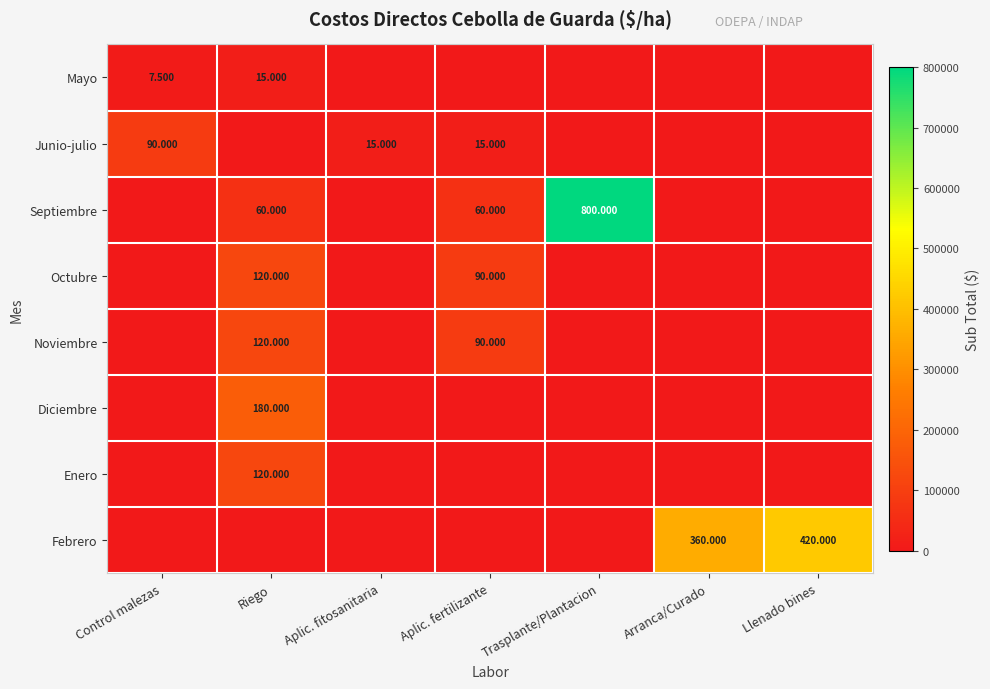

How many positive values does the Junio-julio series have?

3